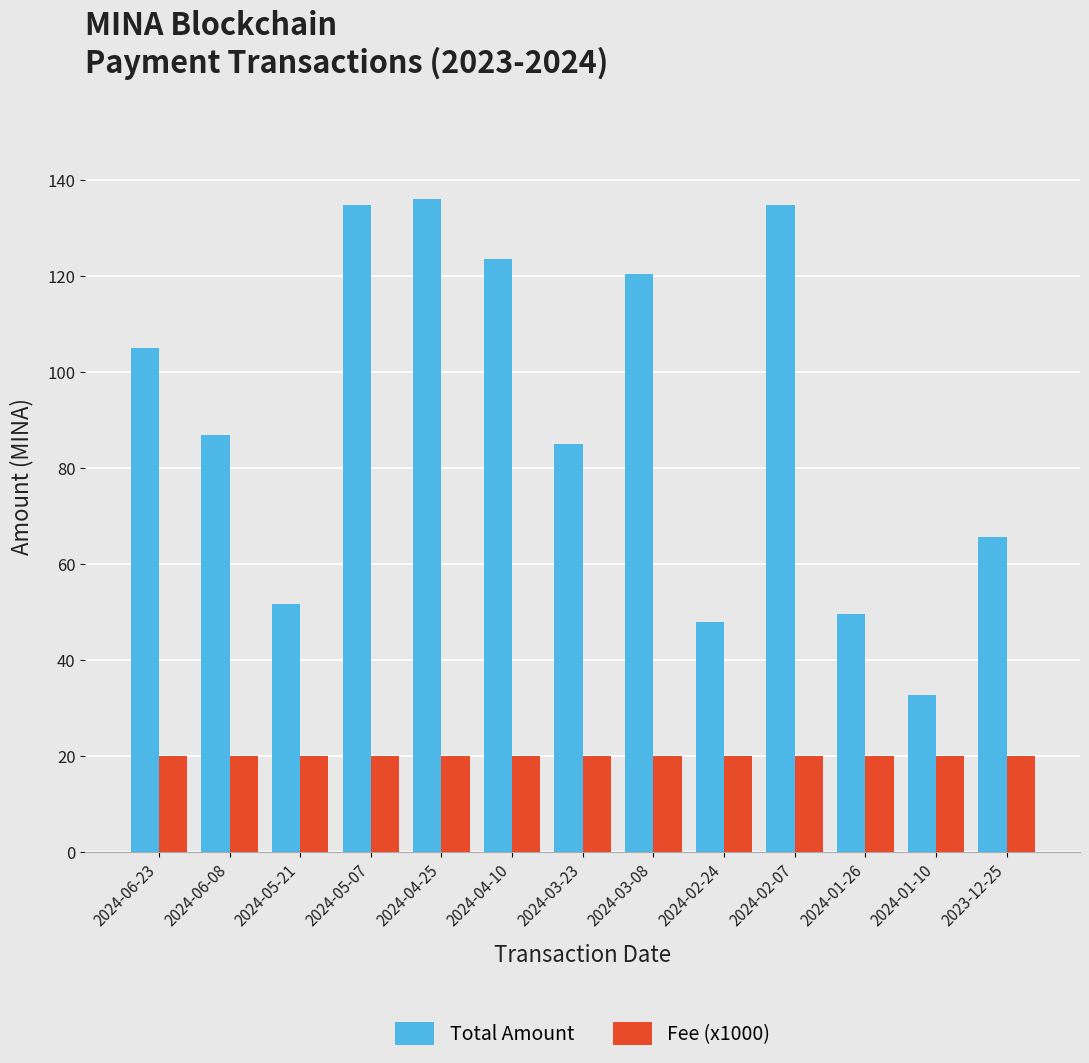

Which series has the largest total across all categories?

Total Amount